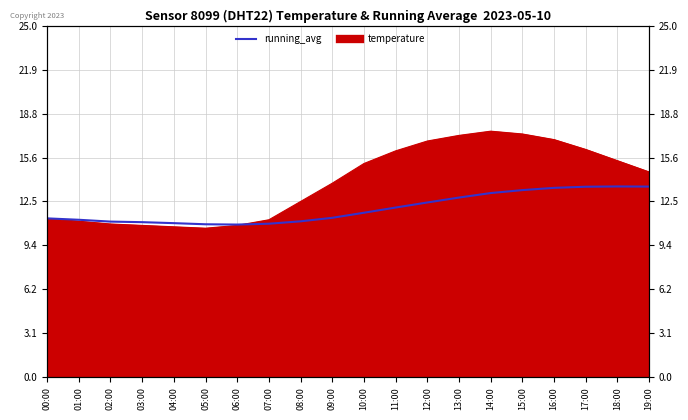

What is the value of the 12th point from the left?

12.1